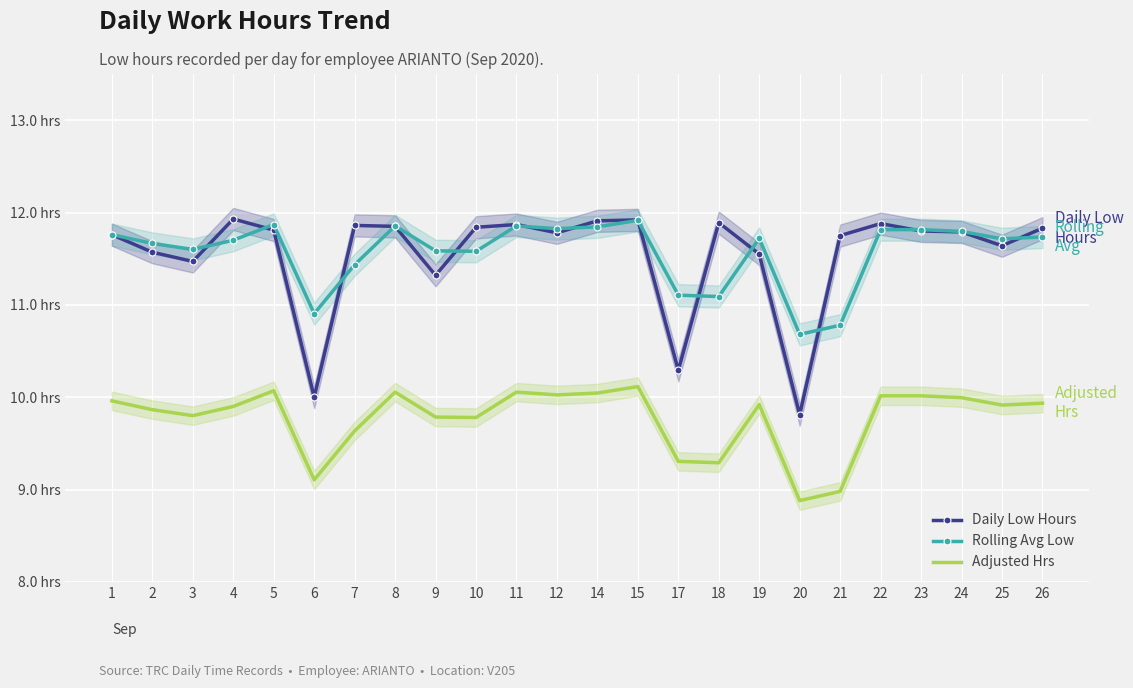

Which series has the largest range (max minus min)?

Daily Low Hours